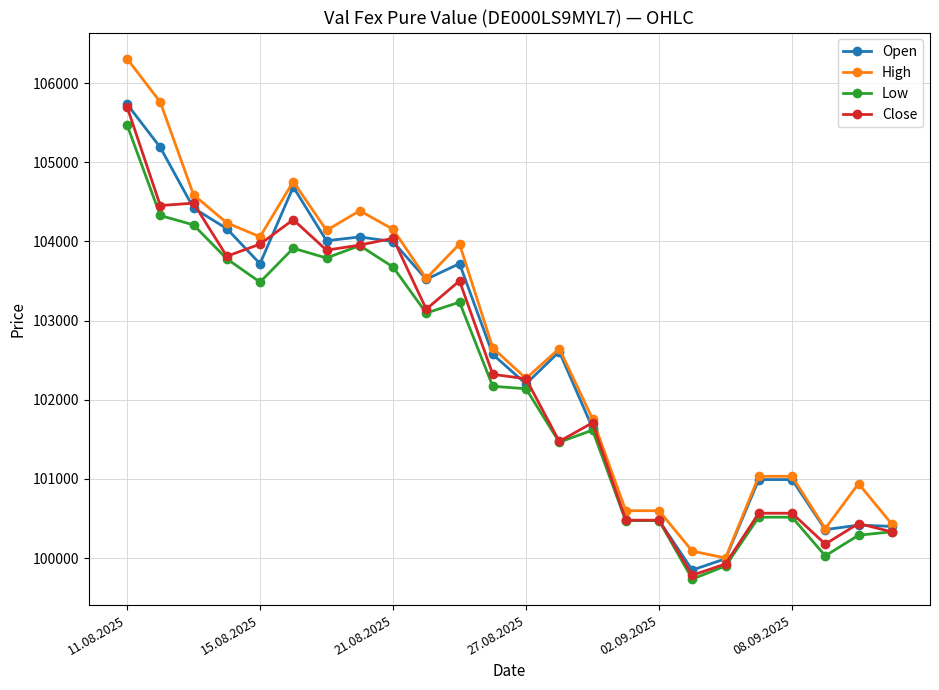

True or false: Low has more than 2 interior local peaks.

True